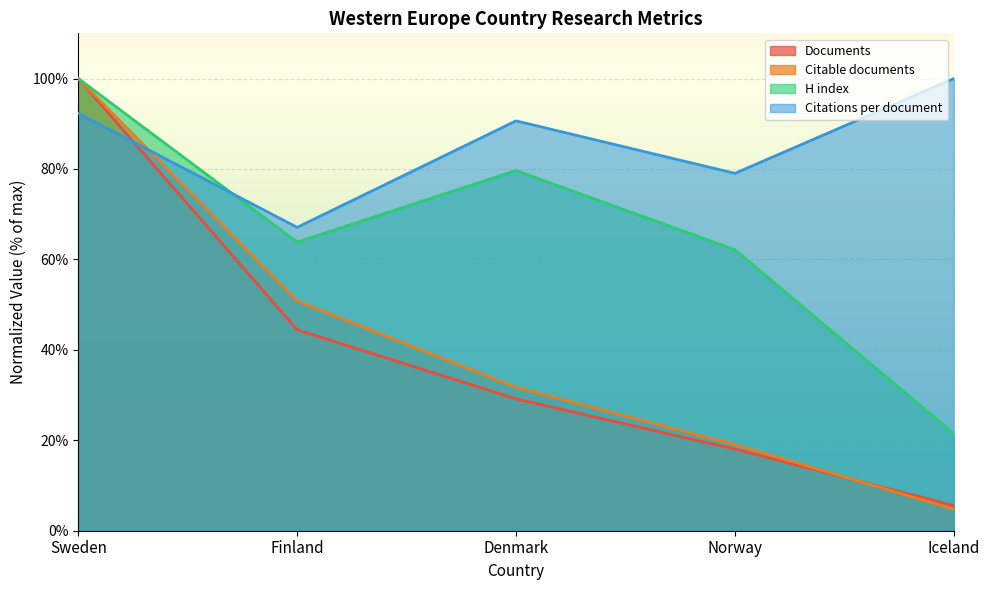

Rank the series by their maximum value, from highest to lowest.

Documents, Citable documents, Citations per document, H index